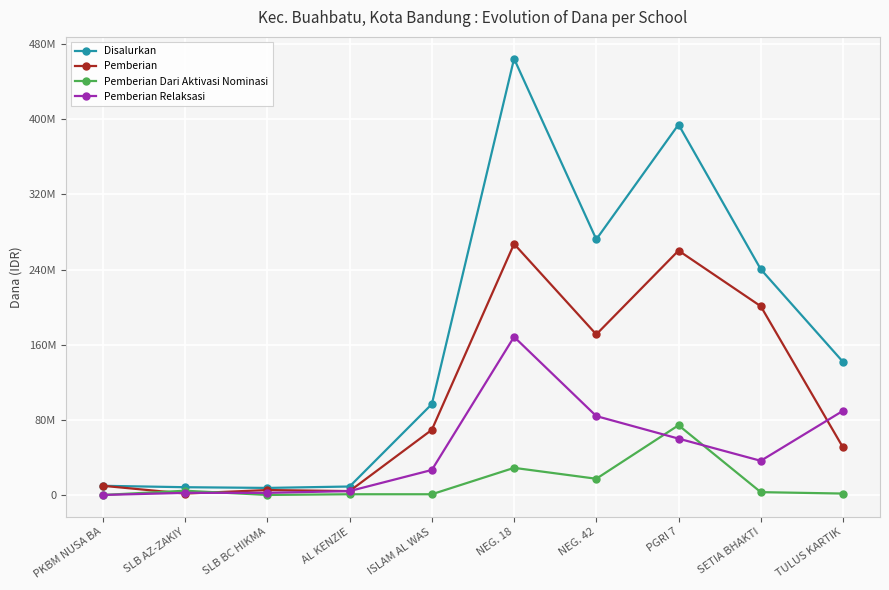

What are all the series names shown in the legend?

Disalurkan, Pemberian, Pemberian Dari Aktivasi Nominasi, Pemberian Relaksasi